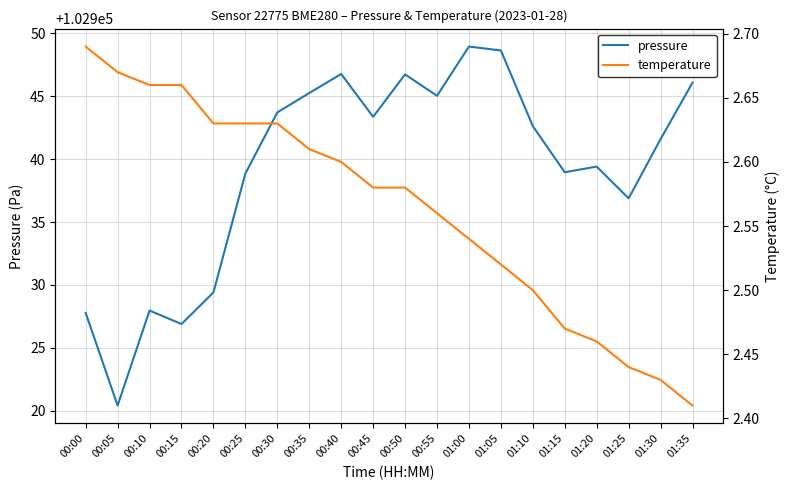

True or false: temperature and pressure intersect in this chart.

False